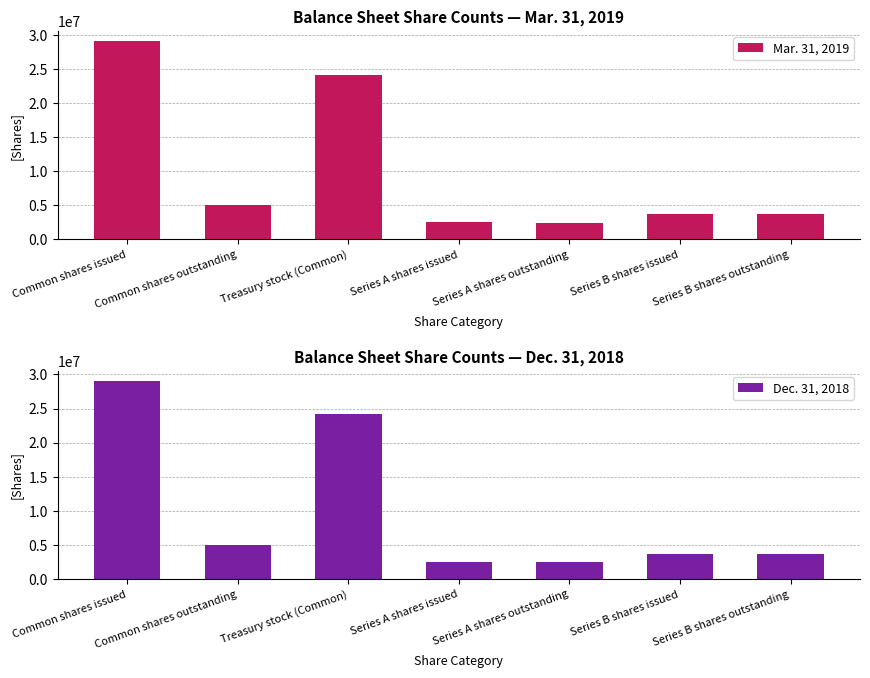

What is the difference between the maximum and minimum values in the Mar. 31, 2019 series?

26675138